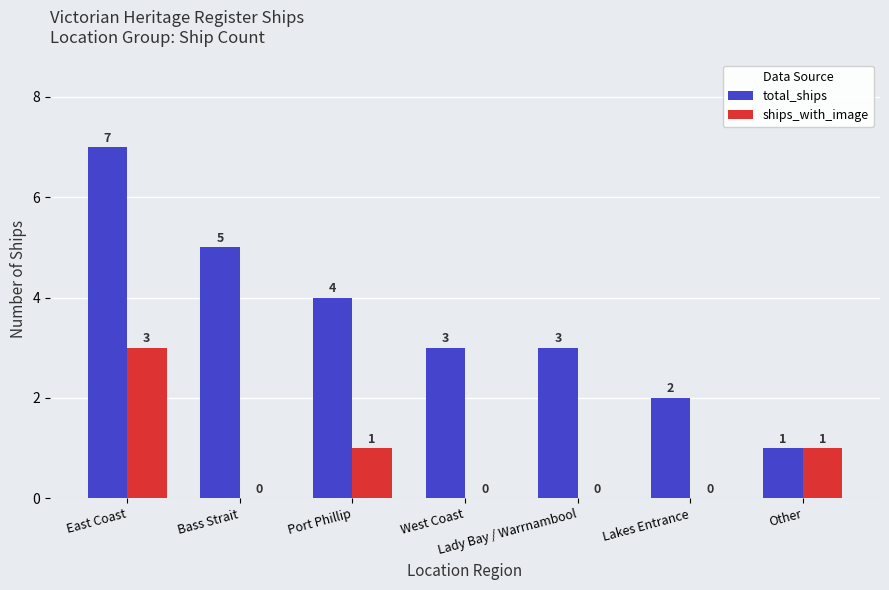

True or false: total_ships has a value of 7 at Bass Strait.

False